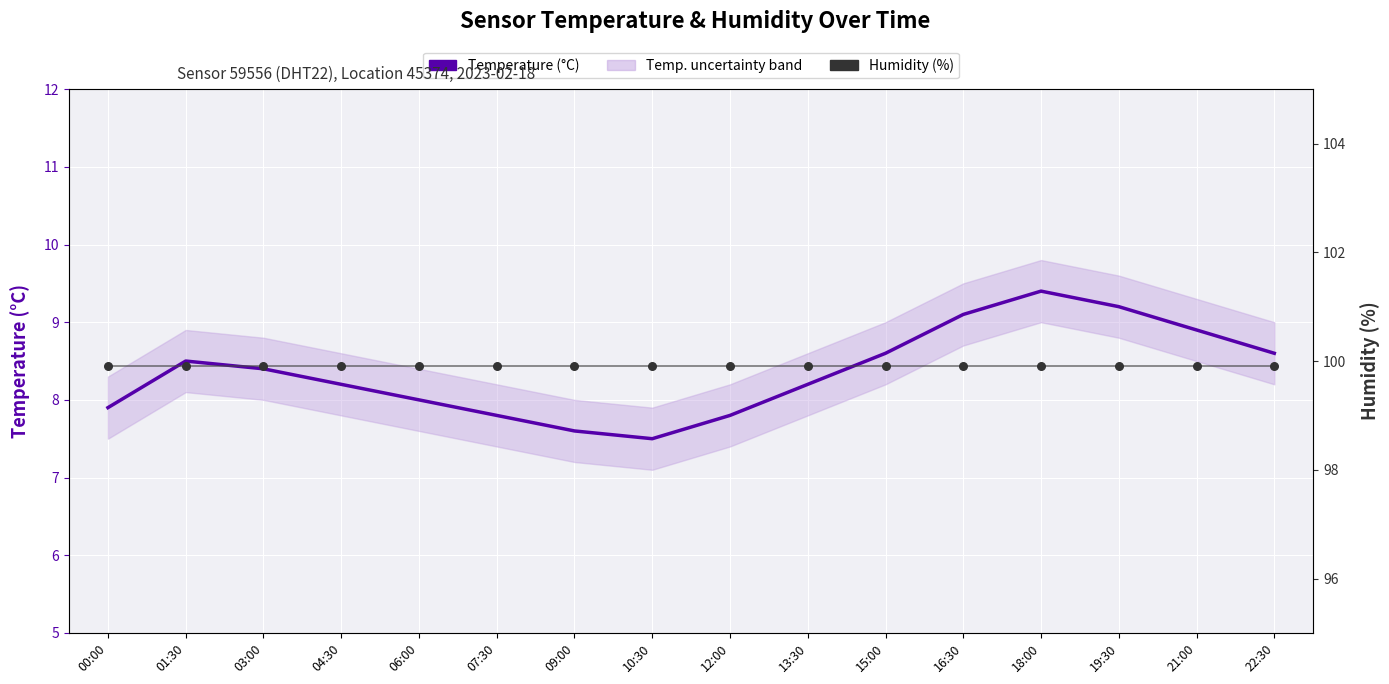

Which series contains the highest Y value?

Humidity (%)